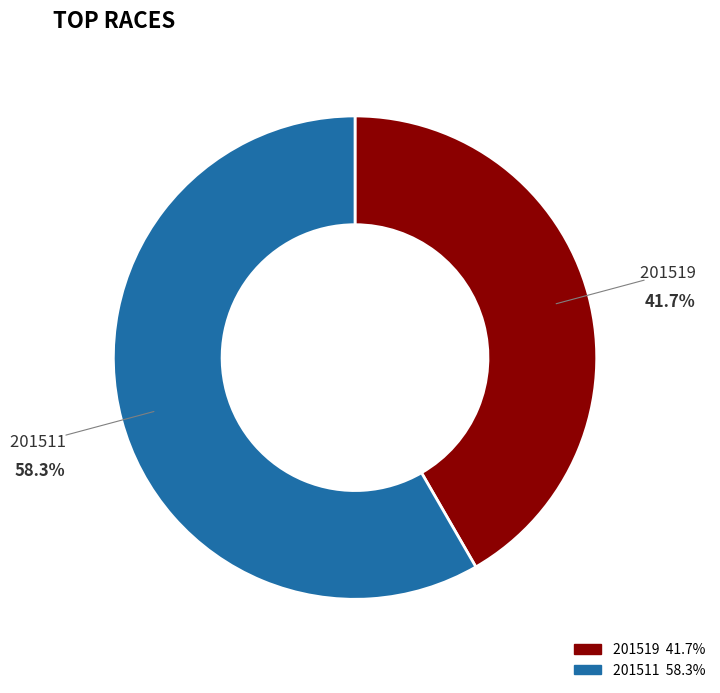

What percentage is the 201511 slice, to the nearest percent?

58%